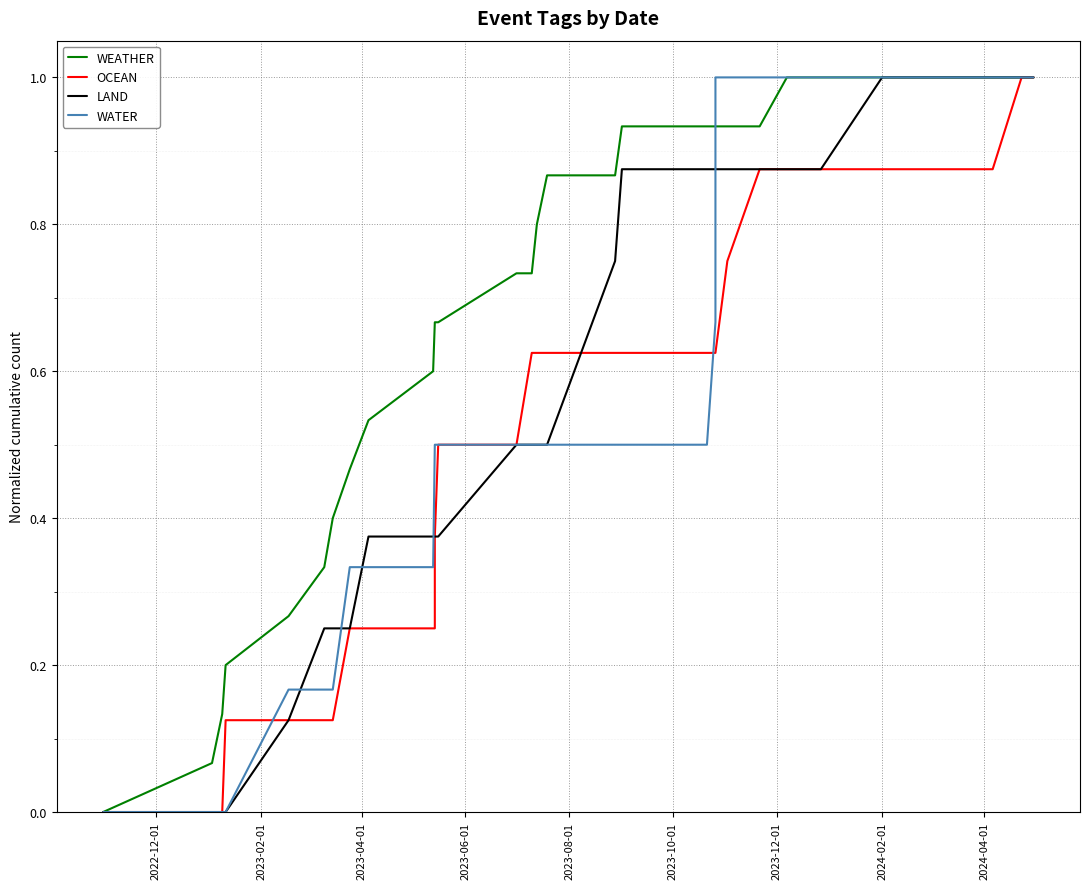

At how many categories does at least one series exceed 0?

32